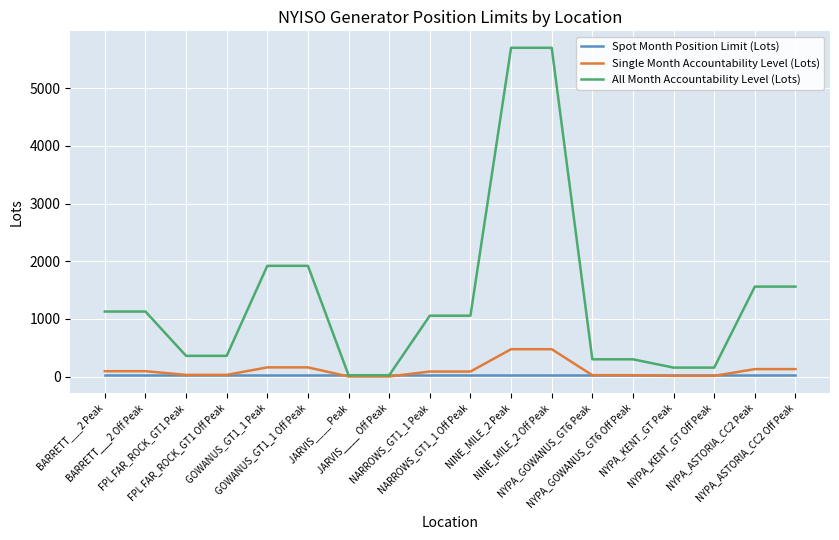

Between GOWANUS_GT1_1 Off Peak and NYPA_GOWANUS_GT6 Off Peak, which series saw the biggest shift?

All Month Accountability Level (Lots)